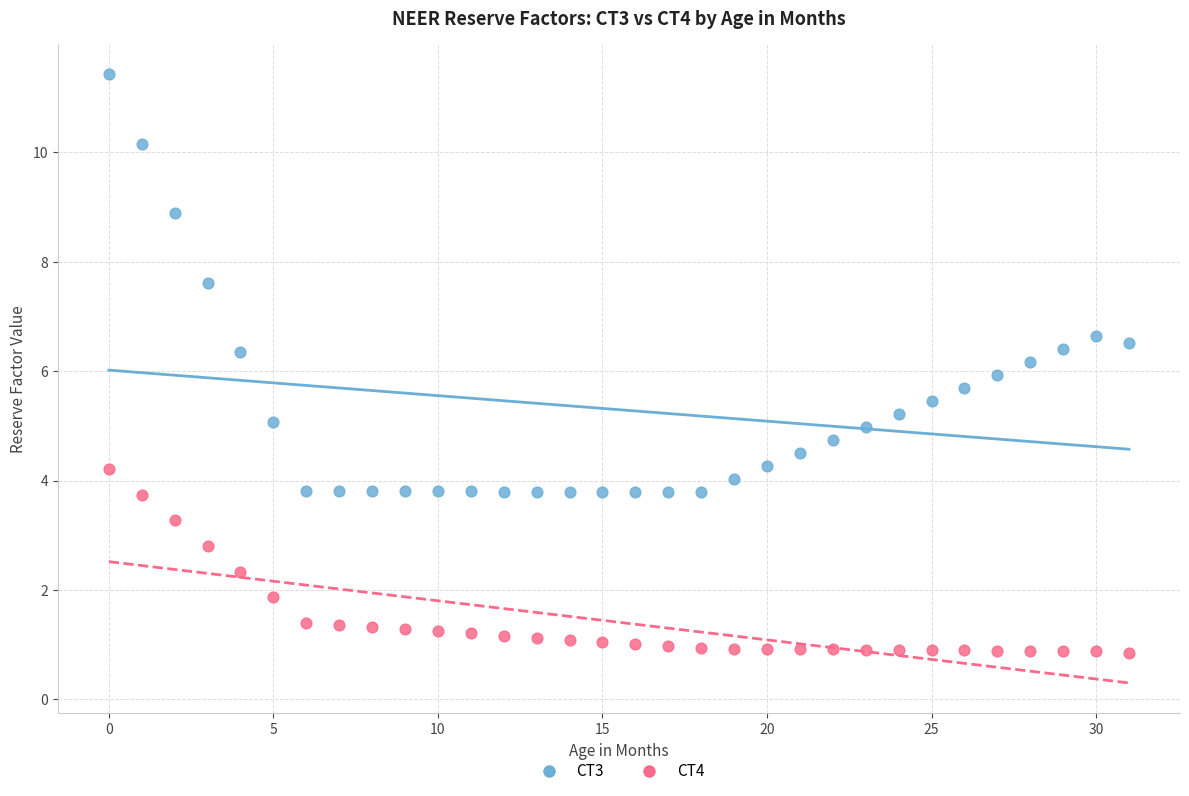

Which series has the largest Y range (max minus min)?

CT3